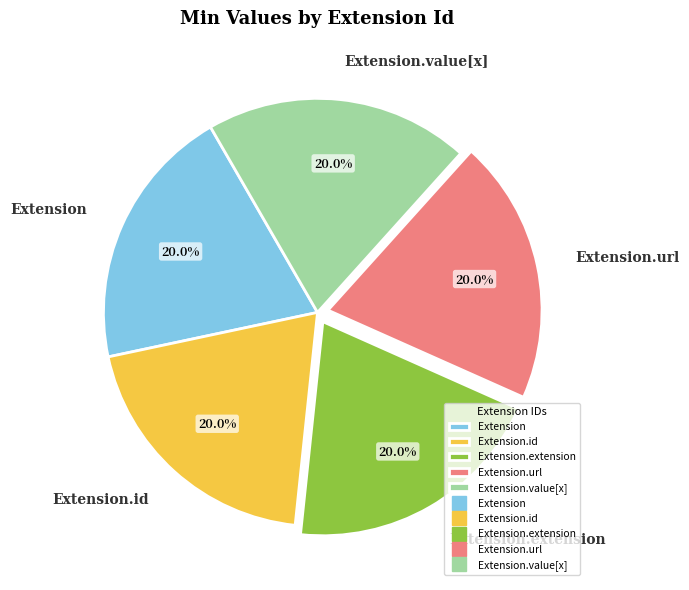

Does Extension.value[x] represent more than half of the total?

No